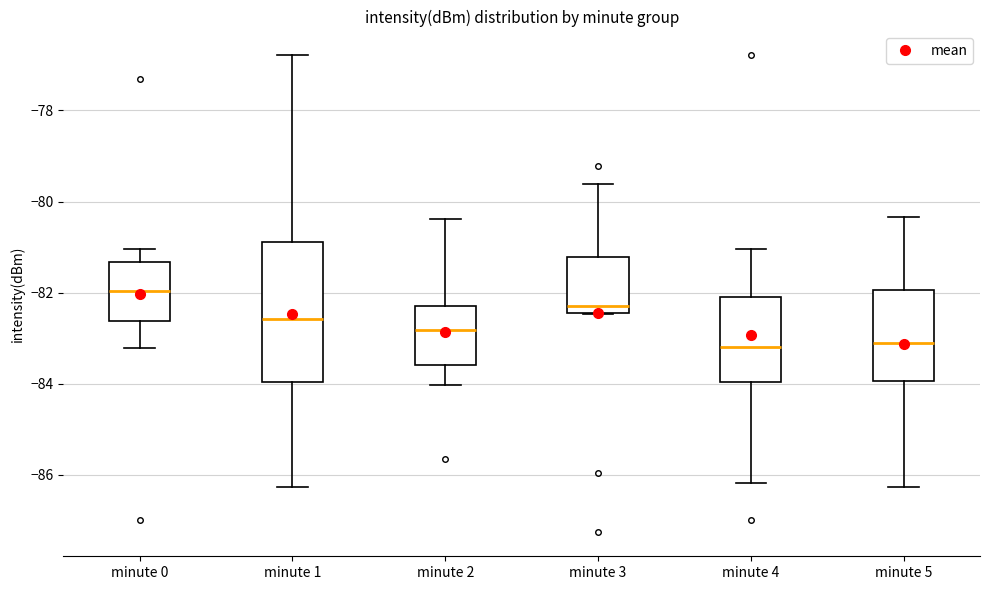

Comparing the boxes themselves (not the whiskers), which one is the tallest?

minute 1